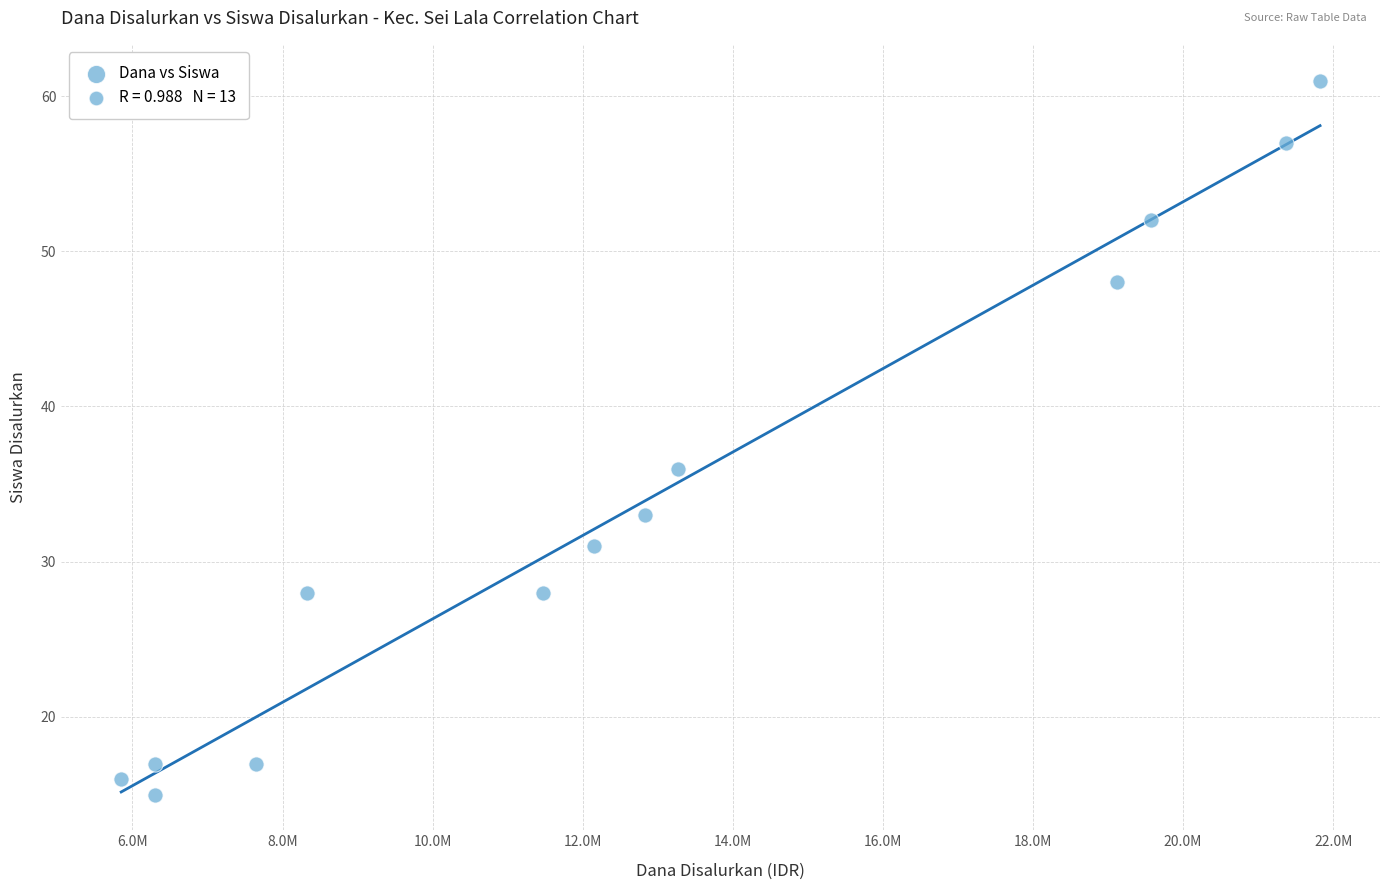

What is the range of X values (max minus min)?

15975000